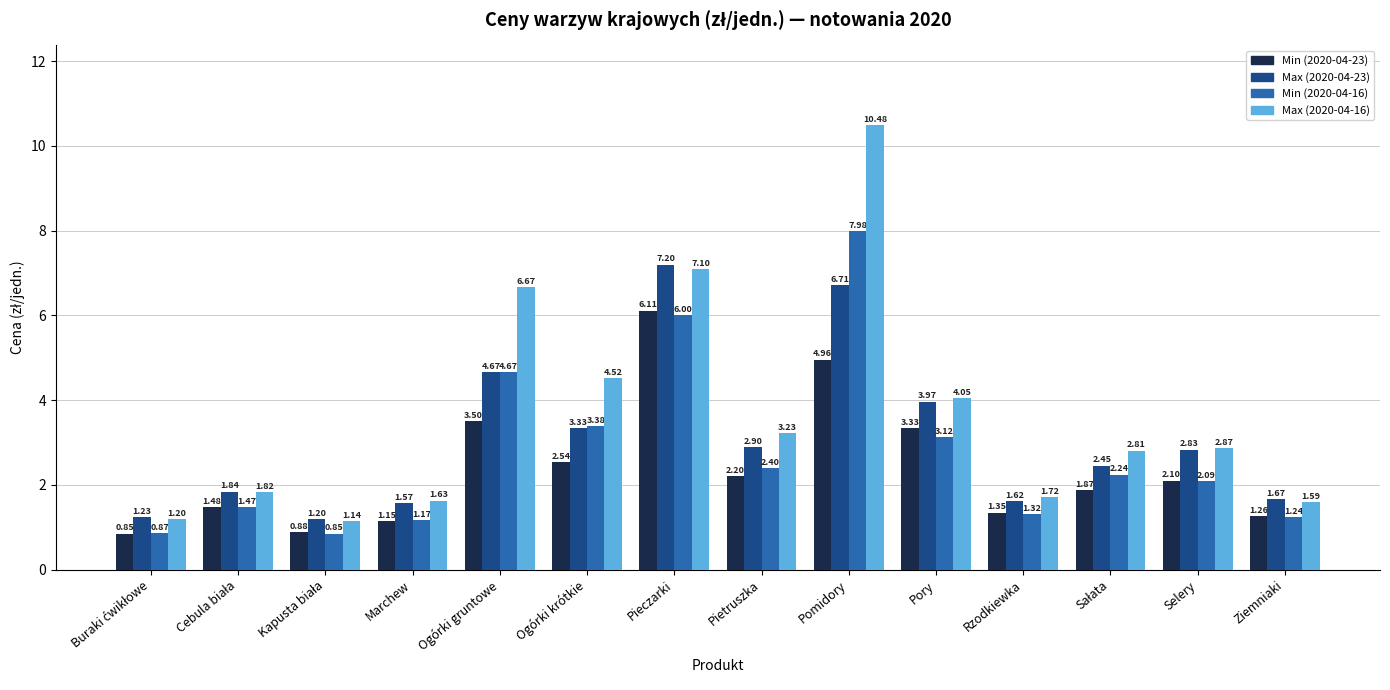

What is the sum of the Max (2020-04-23) values at Pietruszka and Marchew?

4.5